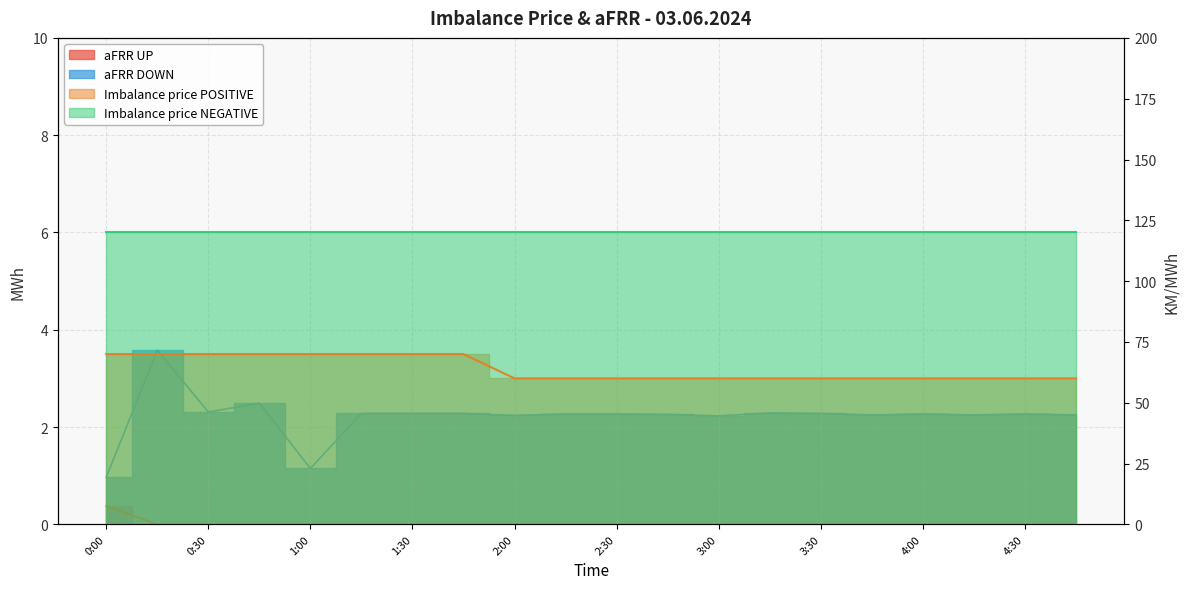

True or false: aFRR UP and Imbalance price POSITIVE cross at least once.

False